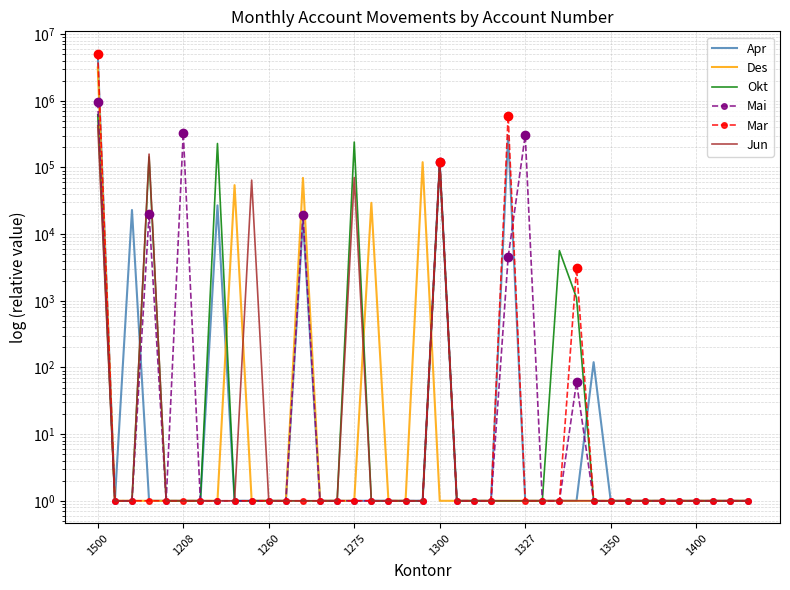

In Apr, how many points are lower than both neighbors (excluding endpoints)?

1